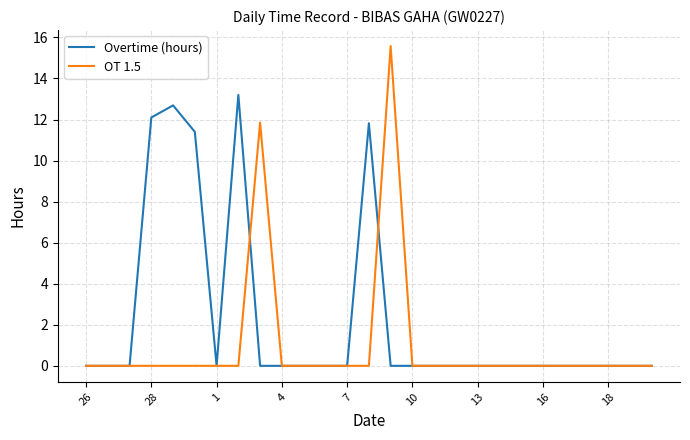

Which series has the widest spread of values?

OT 1.5